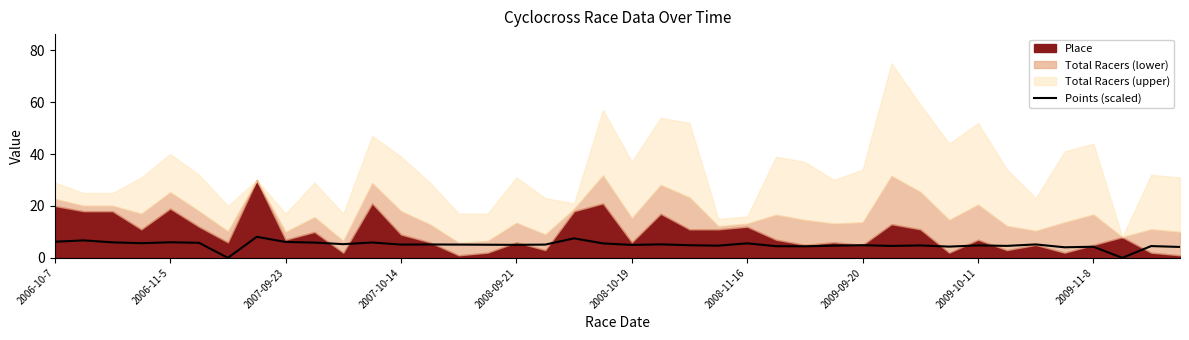

How many values are below 5?

18